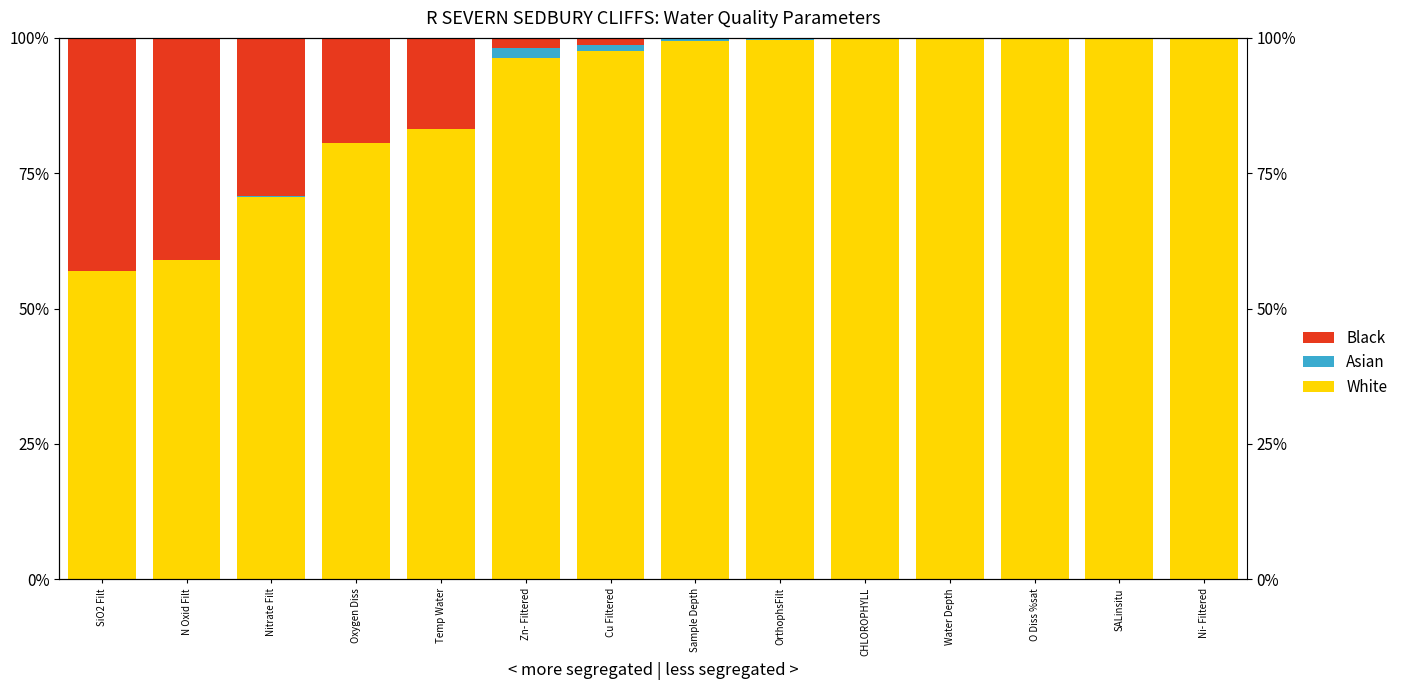

At which label does Black first exceed 1?

SiO2 Filt